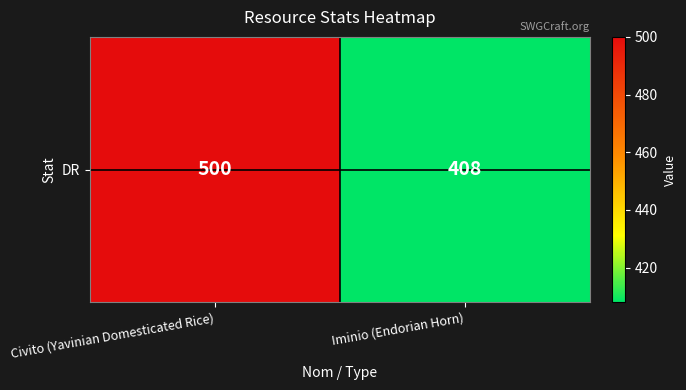

What is the difference between the maximum and minimum values?

92